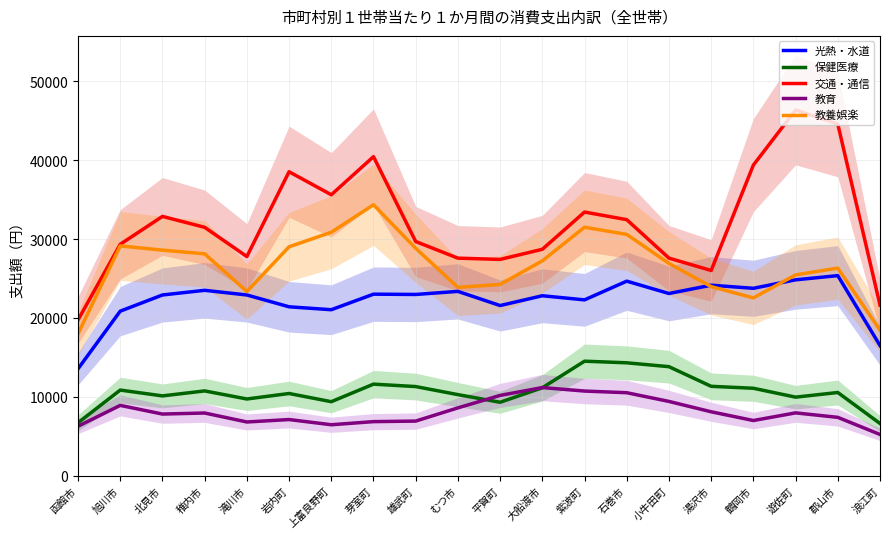

Which series has the widest spread of values?

交通・通信